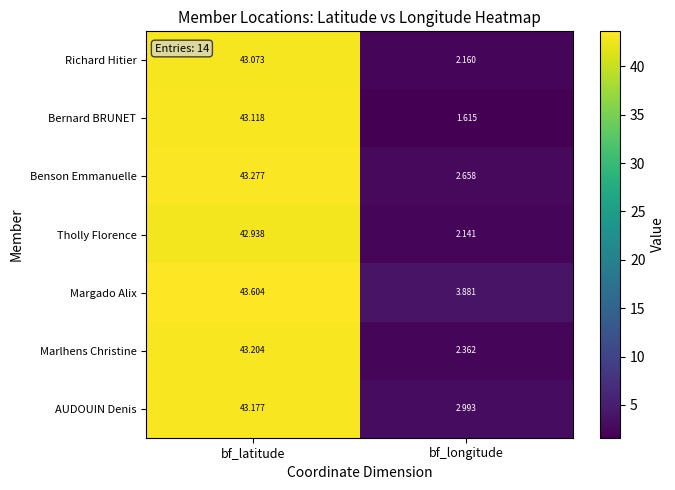

List the labels in order of Marlhens Christine value, largest first.

bf_latitude, bf_longitude